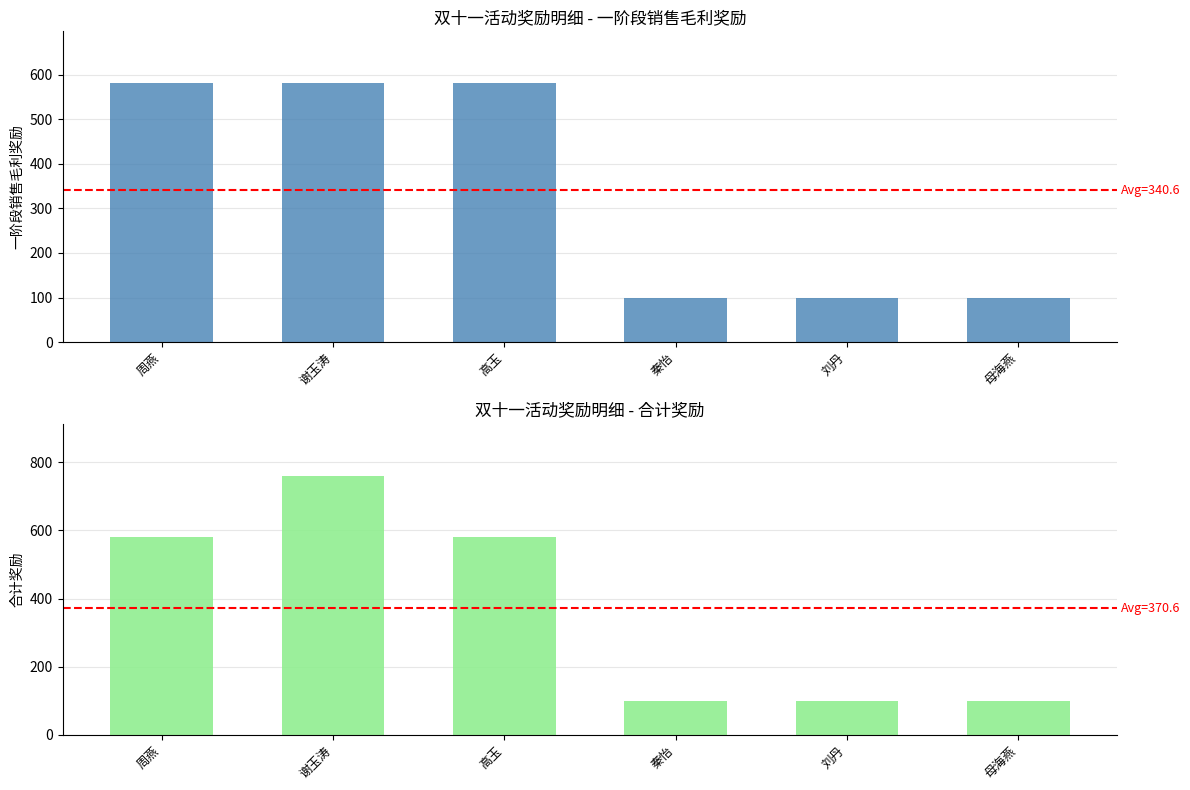

What is the label of the 2nd bar from the left?

谢玉涛